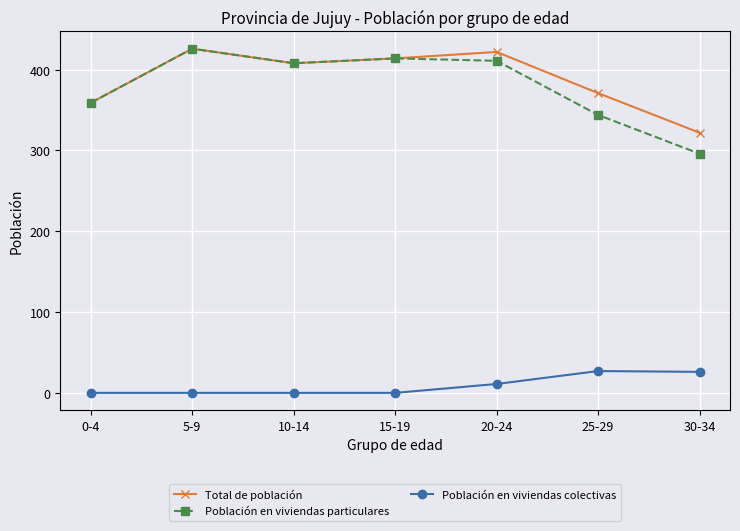

What is the maximum value for Población en viviendas particulares?

426